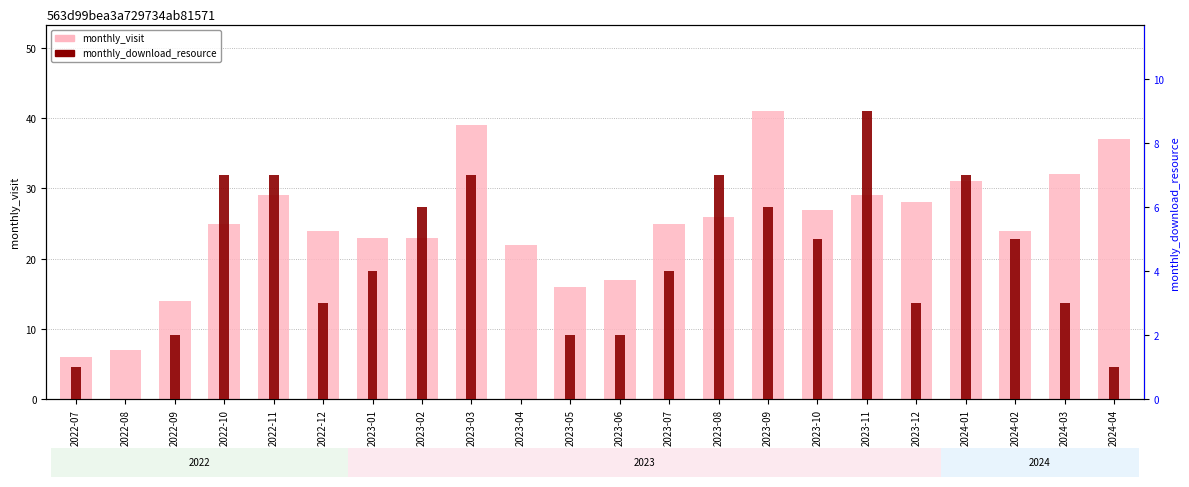

What is the difference between the maximum and minimum values in the monthly_visit series?

35